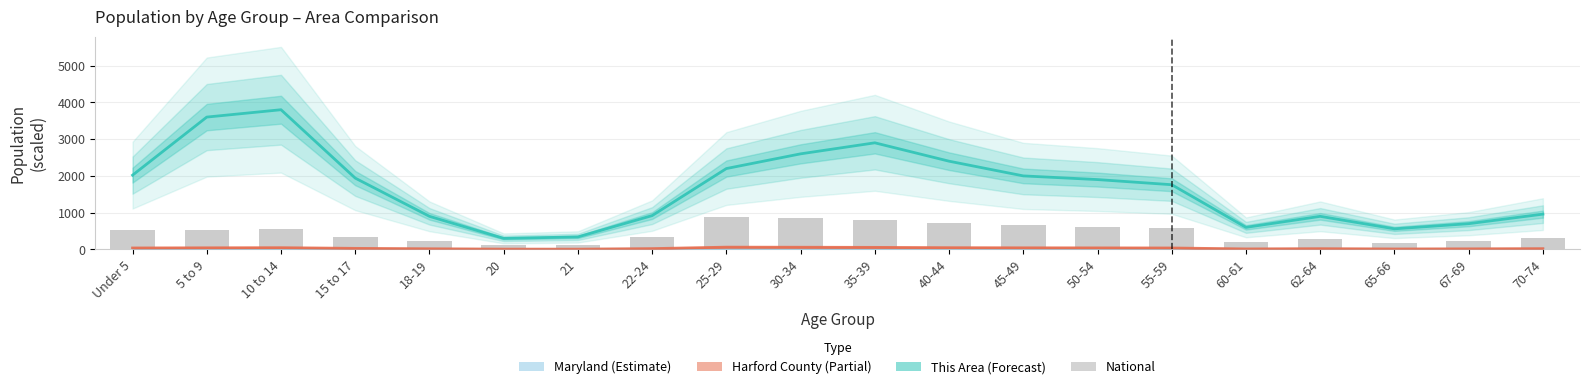

Between 50-54 and 5 to 9, which is larger?

50-54